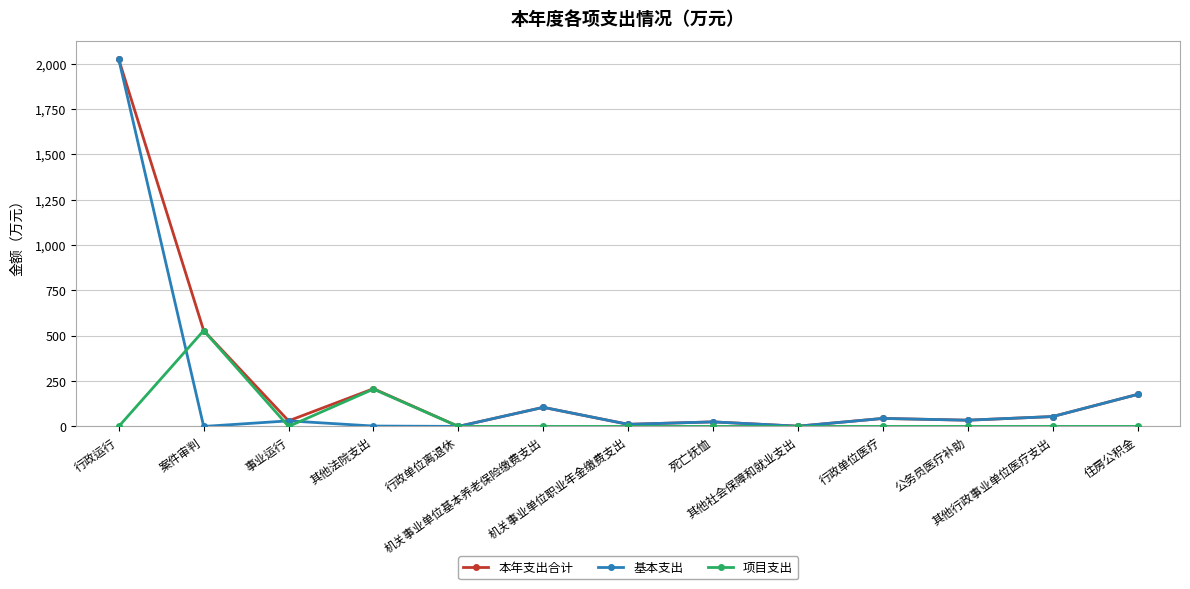

What is the greatest value displayed?

2024.2